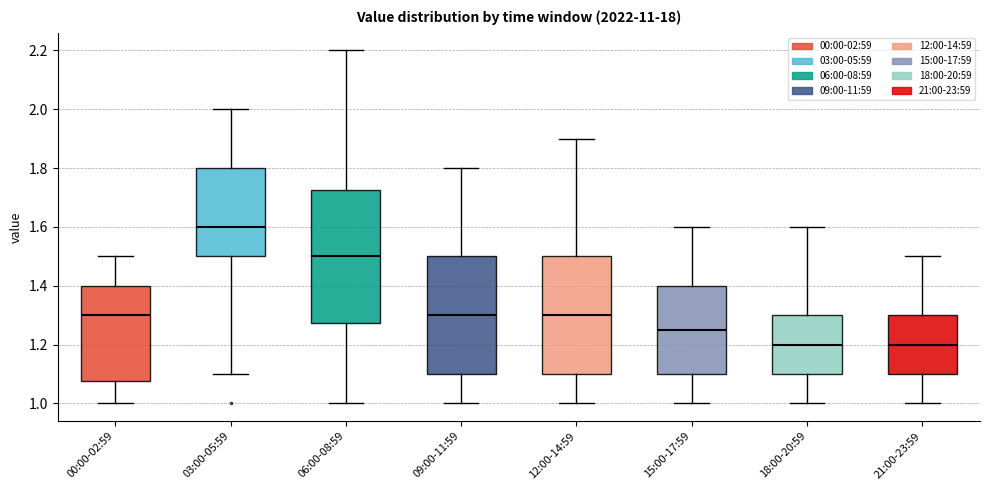

Reading left to right, transcribe this box plot: for each box, give where its median line is, the range the box spans, and where its two whiskers end, as read against the y-axis. The values are not printed on the chart, so give them approximately, as read against the axis.

00:00-02:59: median 1.30, box 1.08 to 1.40, whiskers 1.00 to 1.50
03:00-05:59: median 1.60, box 1.50 to 1.80, whiskers 1.10 to 2.00
06:00-08:59: median 1.50, box 1.28 to 1.72, whiskers 1.00 to 2.20
09:00-11:59: median 1.30, box 1.10 to 1.50, whiskers 1.00 to 1.80
12:00-14:59: median 1.30, box 1.10 to 1.50, whiskers 1.00 to 1.90
15:00-17:59: median 1.26, box 1.10 to 1.40, whiskers 1.00 to 1.60
18:00-20:59: median 1.20, box 1.10 to 1.30, whiskers 1.00 to 1.60
21:00-23:59: median 1.20, box 1.10 to 1.30, whiskers 1.00 to 1.50